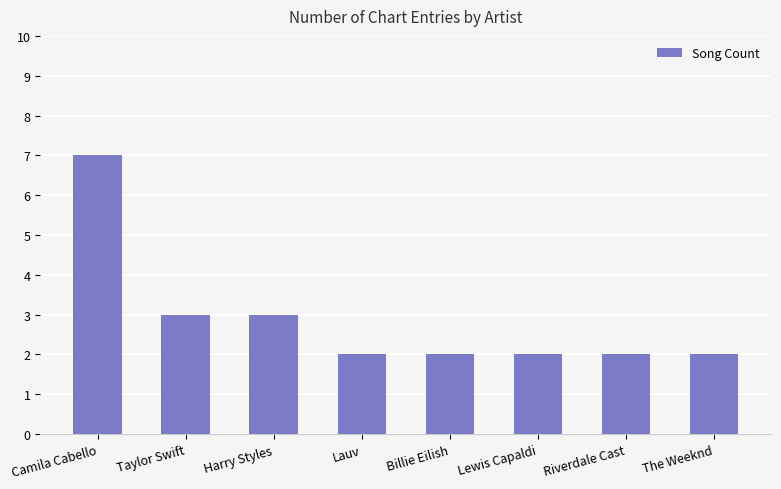

The chart shows a value of 0 at Lewis Capaldi. True or false?

False